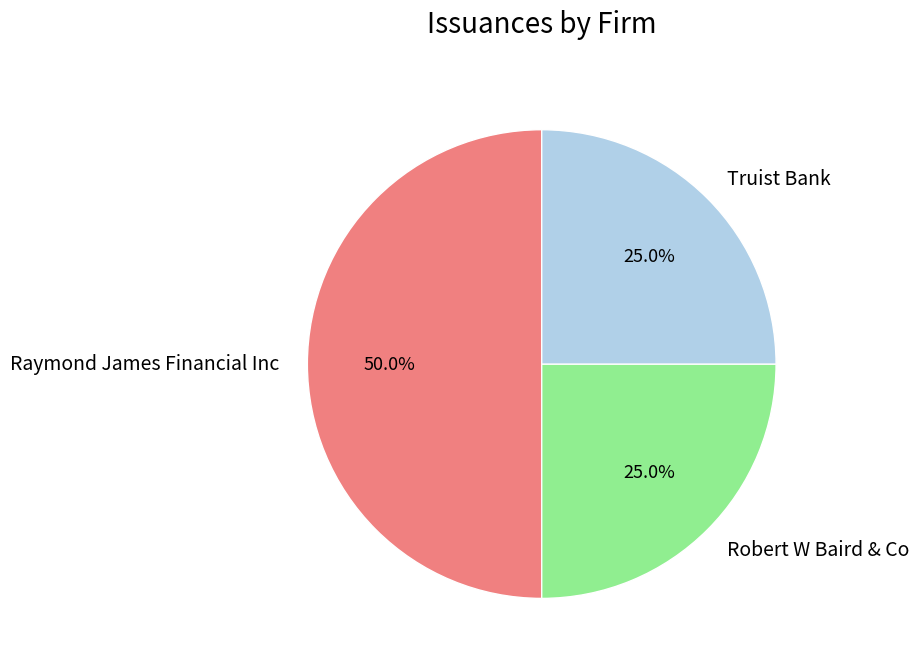

What is the largest slice in the pie chart?

Raymond James Financial Inc